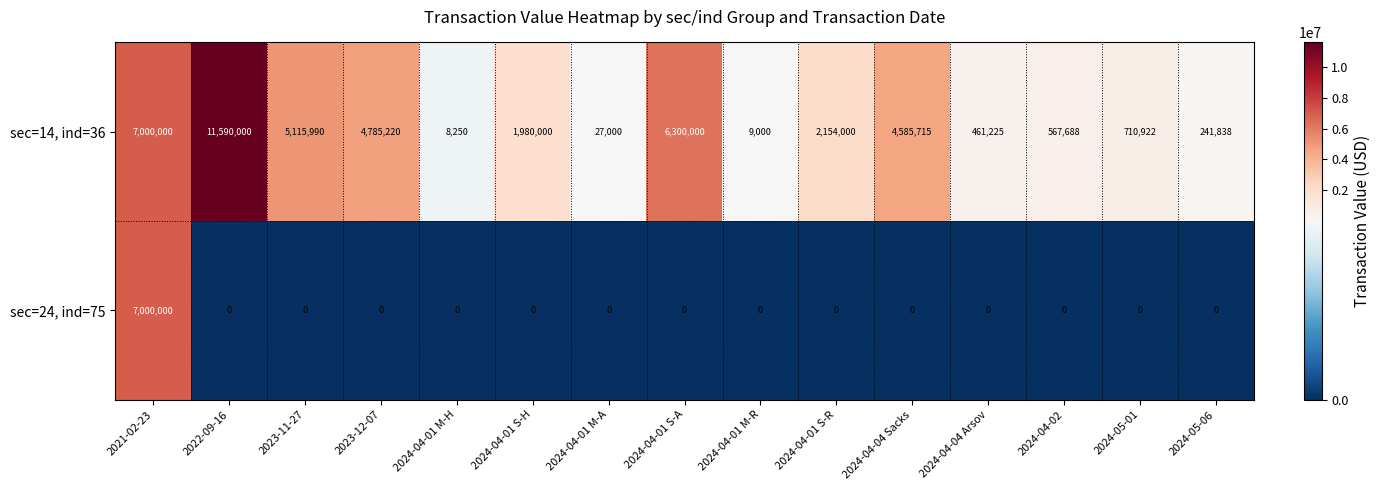

How many data points in sec=14, ind=36 are less than 1980000?

7